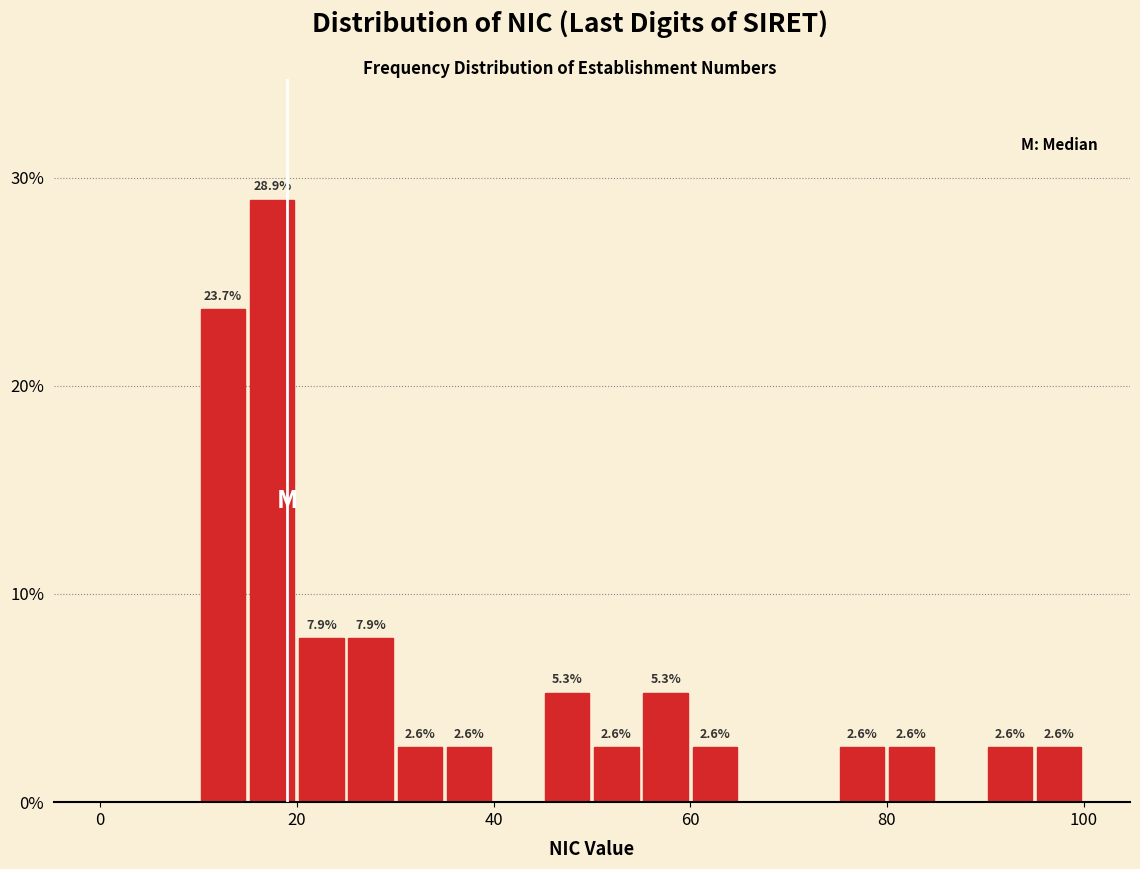

Read against the x-axis, roughly where is the centre of the tallest bar?

18